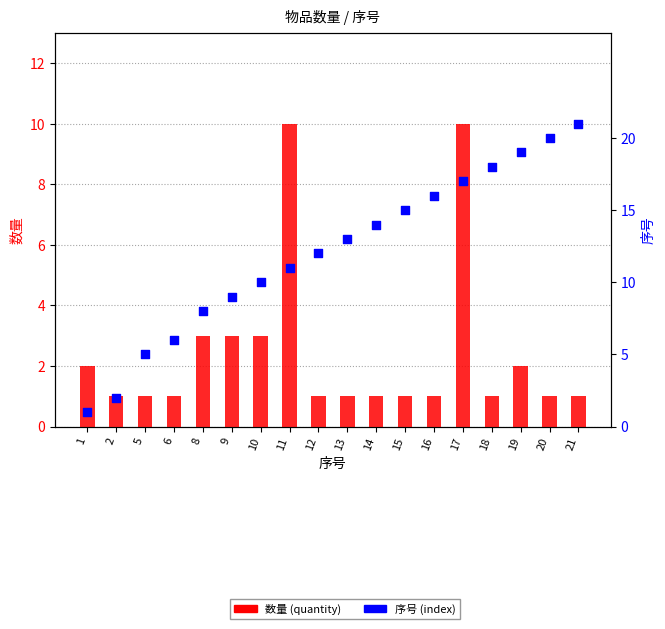

What is the total value across all series at 15?

16